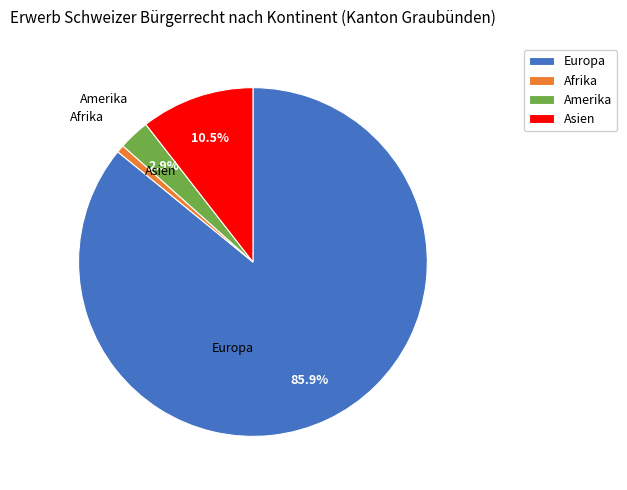

What is the ratio of the value at Europa to the value at Asien?

8.2